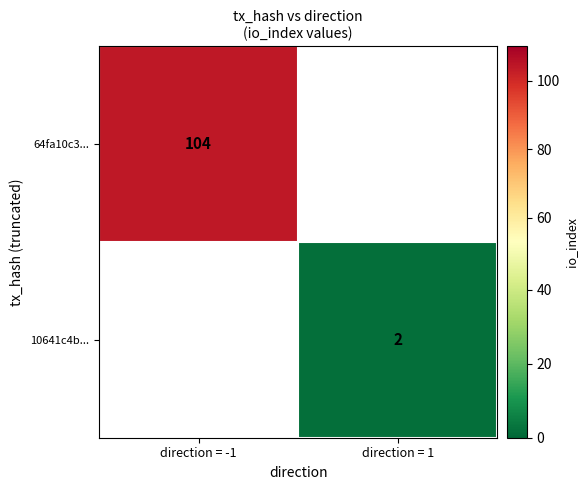

The value of 10641c4b... at direction = 1 is 2. True or false?

True